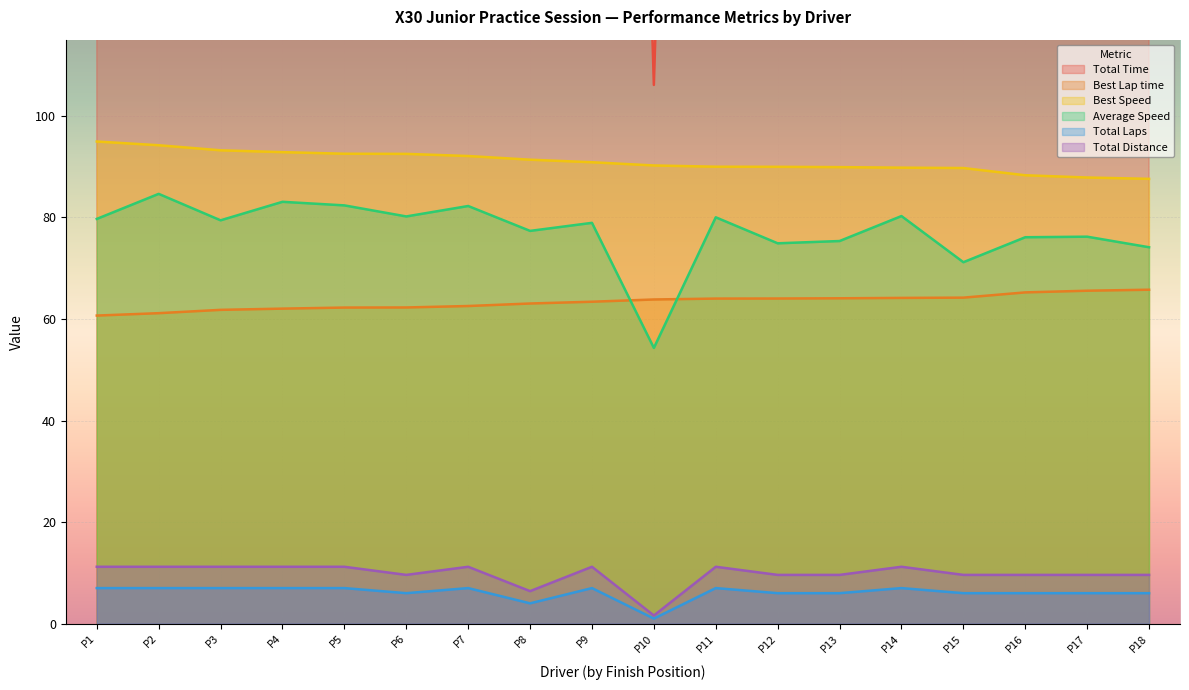

Is the value of Total Distance at P13 greater than the value of Best Lap time at P1?

No